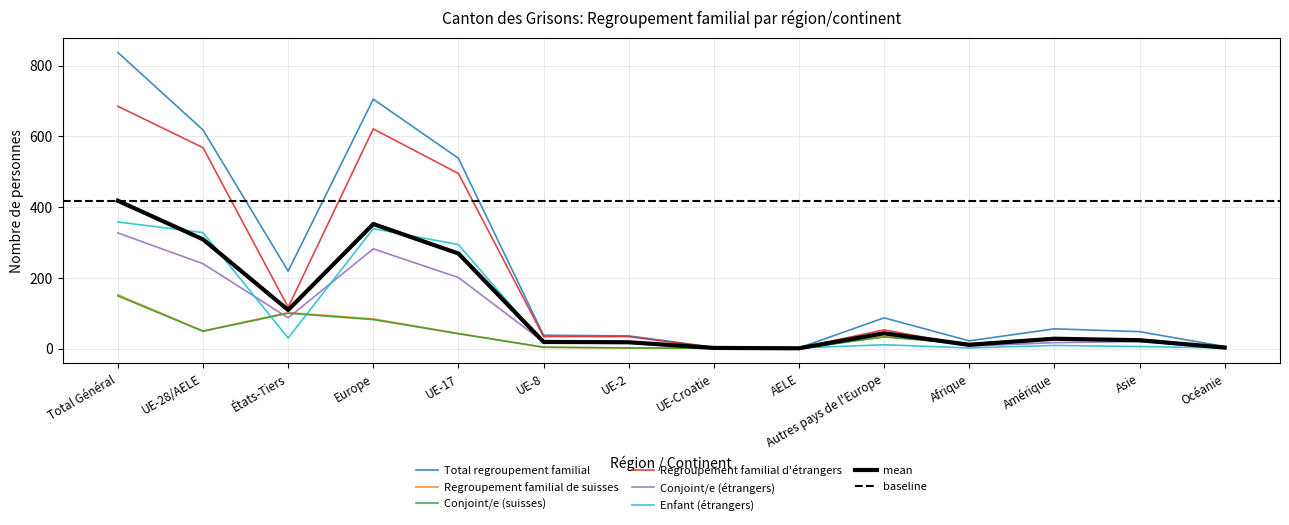

Which series has the largest total across all categories?

Total regroupement familial